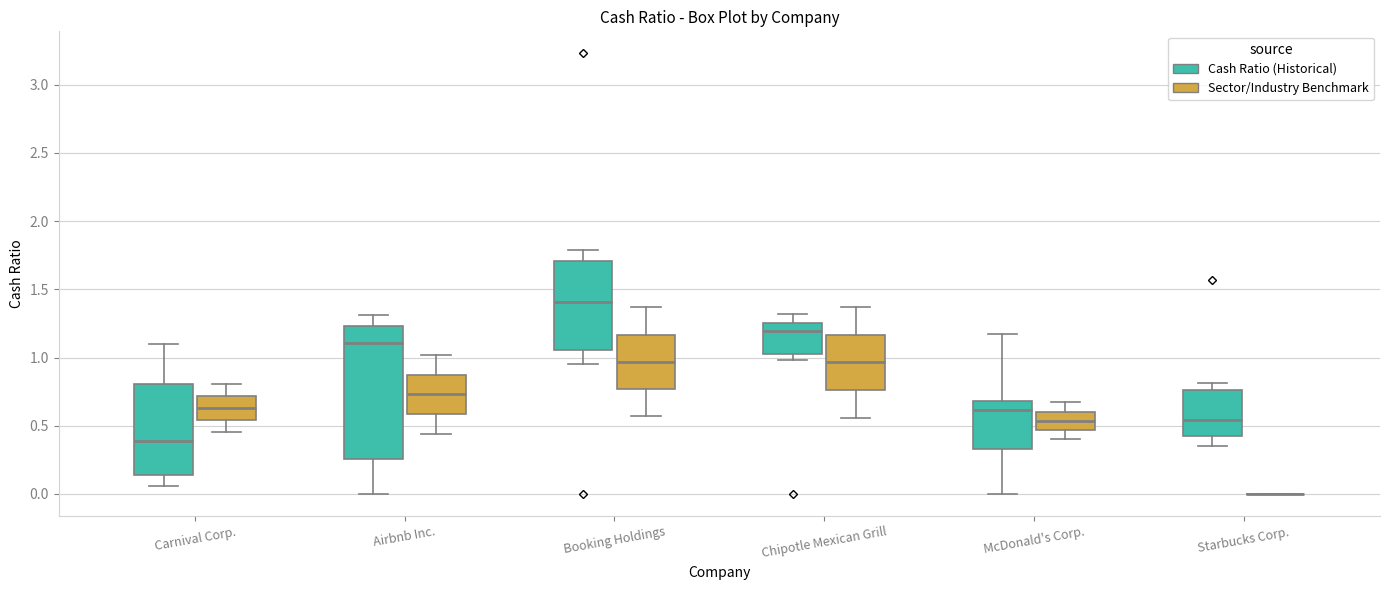

Reading left to right, read every box against the y-axis: the position of its median line, the range the box covers, and the ends of its whiskers. The values are not printed on the chart, so give them approximately, as read against the axis.

Carnival Corp. (Cash Ratio (Historical)): median 0.40, box 0.15 to 0.80, whiskers 0.05 to 1.10
Carnival Corp. (Sector/Industry Benchmark): median 0.65, box 0.55 to 0.70, whiskers 0.45 to 0.80
Airbnb Inc. (Cash Ratio (Historical)): median 1.10, box 0.25 to 1.25, whiskers 0.00 to 1.30
Airbnb Inc. (Sector/Industry Benchmark): median 0.75, box 0.60 to 0.90, whiskers 0.45 to 1.00
Booking Holdings (Cash Ratio (Historical)): median 1.40, box 1.05 to 1.70, whiskers 0.95 to 1.80
Booking Holdings (Sector/Industry Benchmark): median 0.95, box 0.75 to 1.15, whiskers 0.55 to 1.35
Chipotle Mexican Grill (Cash Ratio (Historical)): median 1.20, box 1.05 to 1.25, whiskers 1.00 to 1.30
Chipotle Mexican Grill (Sector/Industry Benchmark): median 0.95, box 0.75 to 1.15, whiskers 0.55 to 1.35
McDonald's Corp. (Cash Ratio (Historical)): median 0.60, box 0.35 to 0.70, whiskers 0.00 to 1.15
McDonald's Corp. (Sector/Industry Benchmark): median 0.55, box 0.45 to 0.60, whiskers 0.40 to 0.65
Starbucks Corp. (Cash Ratio (Historical)): median 0.55, box 0.45 to 0.75, whiskers 0.35 to 0.80
Starbucks Corp. (Sector/Industry Benchmark): box collapsed to a line at 0.00, whiskers 0.00 to 0.00